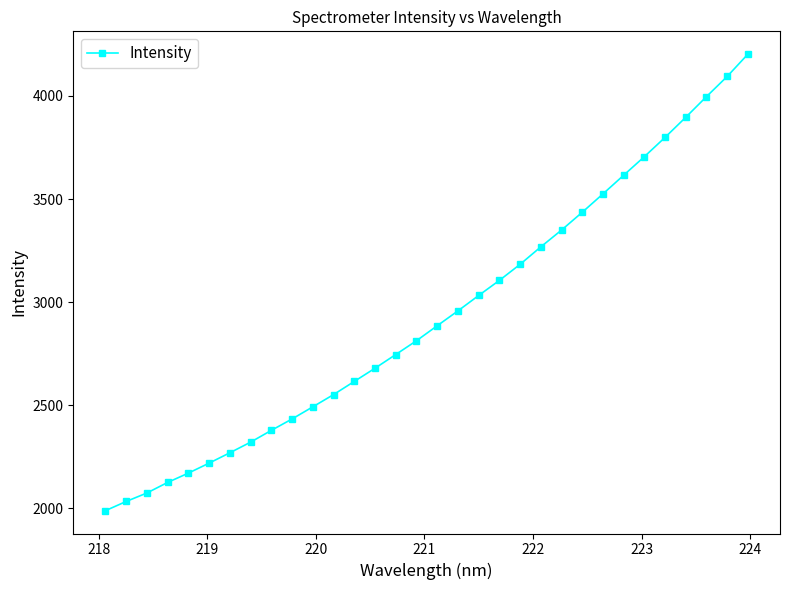

What is the value of the 1st point from the left?

1989.3